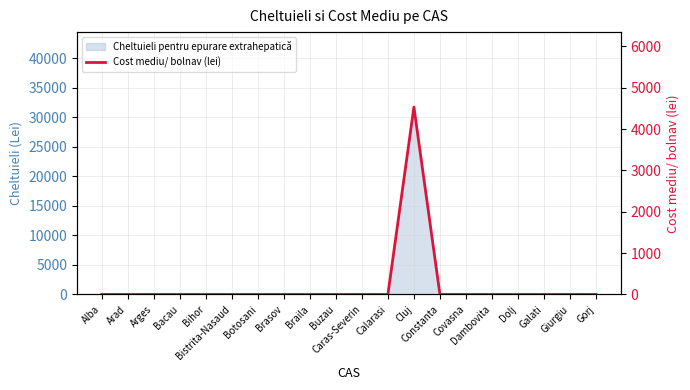

What is the label of the 10th point from the left?

Buzau